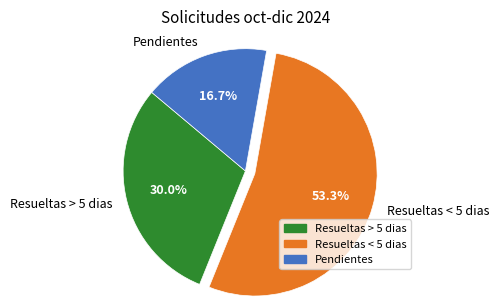

To the nearest percent, what percentage of the pie is Pendientes?

17%